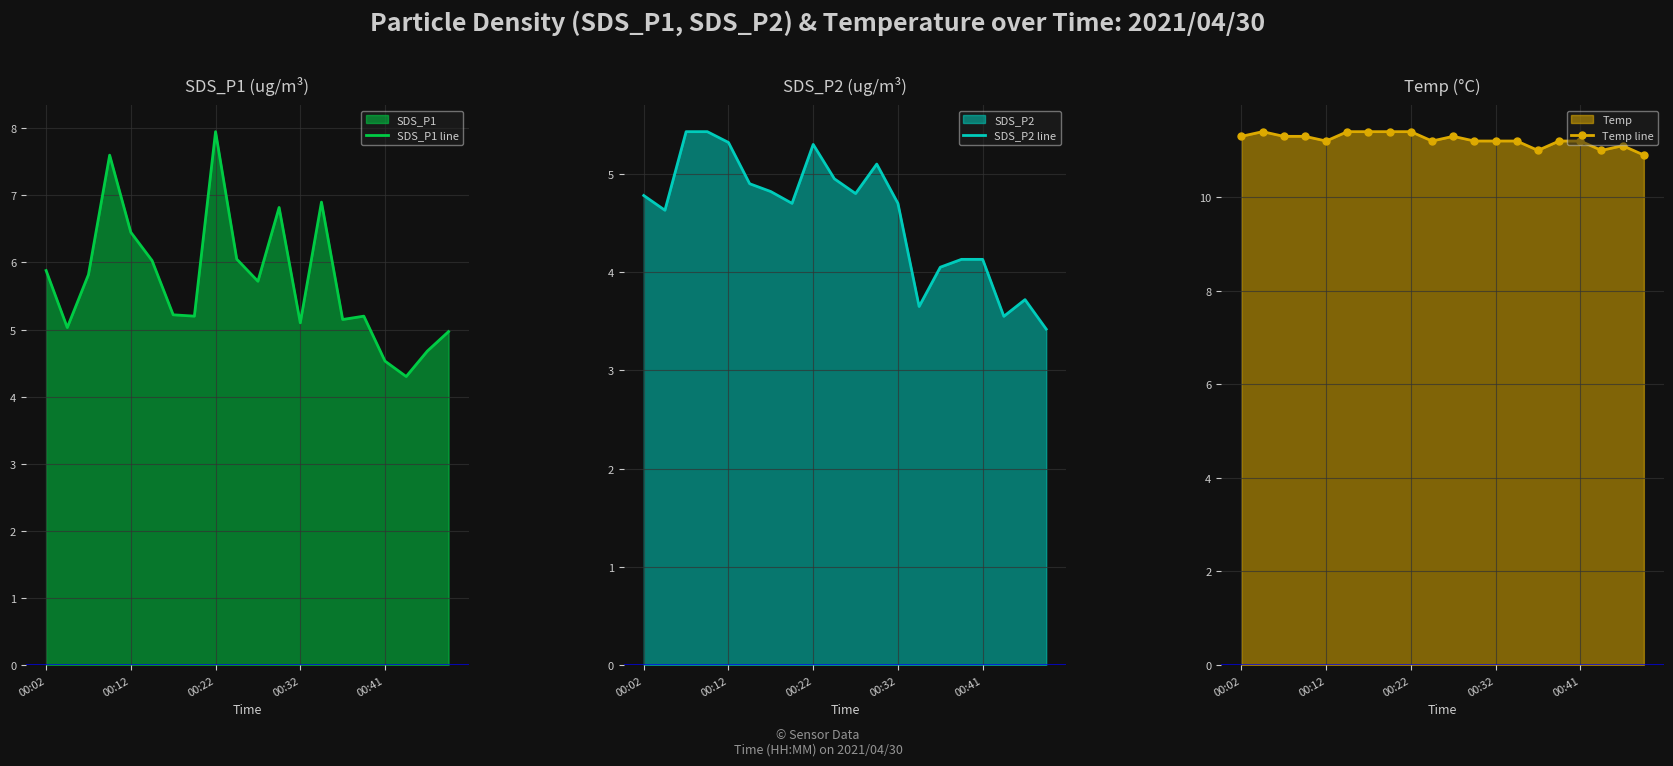

What is the highest value of the SDS_P1 line series?

8.0